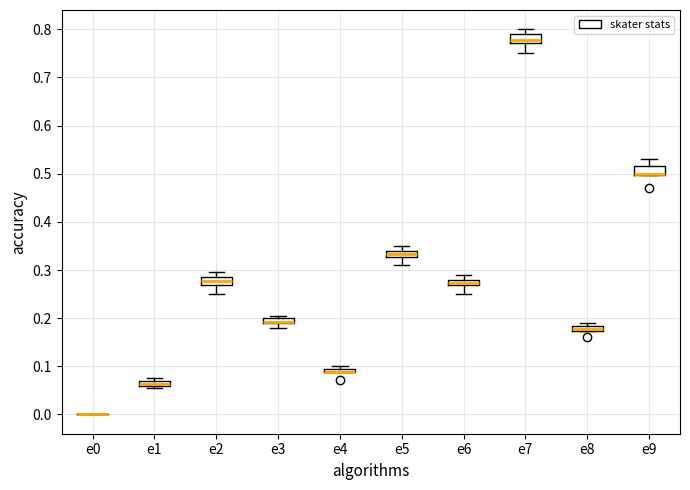

Where is the lower edge of the box for e2 on the y-axis? The values are not printed on the chart, so give them approximately, as read against the axis.

0.27